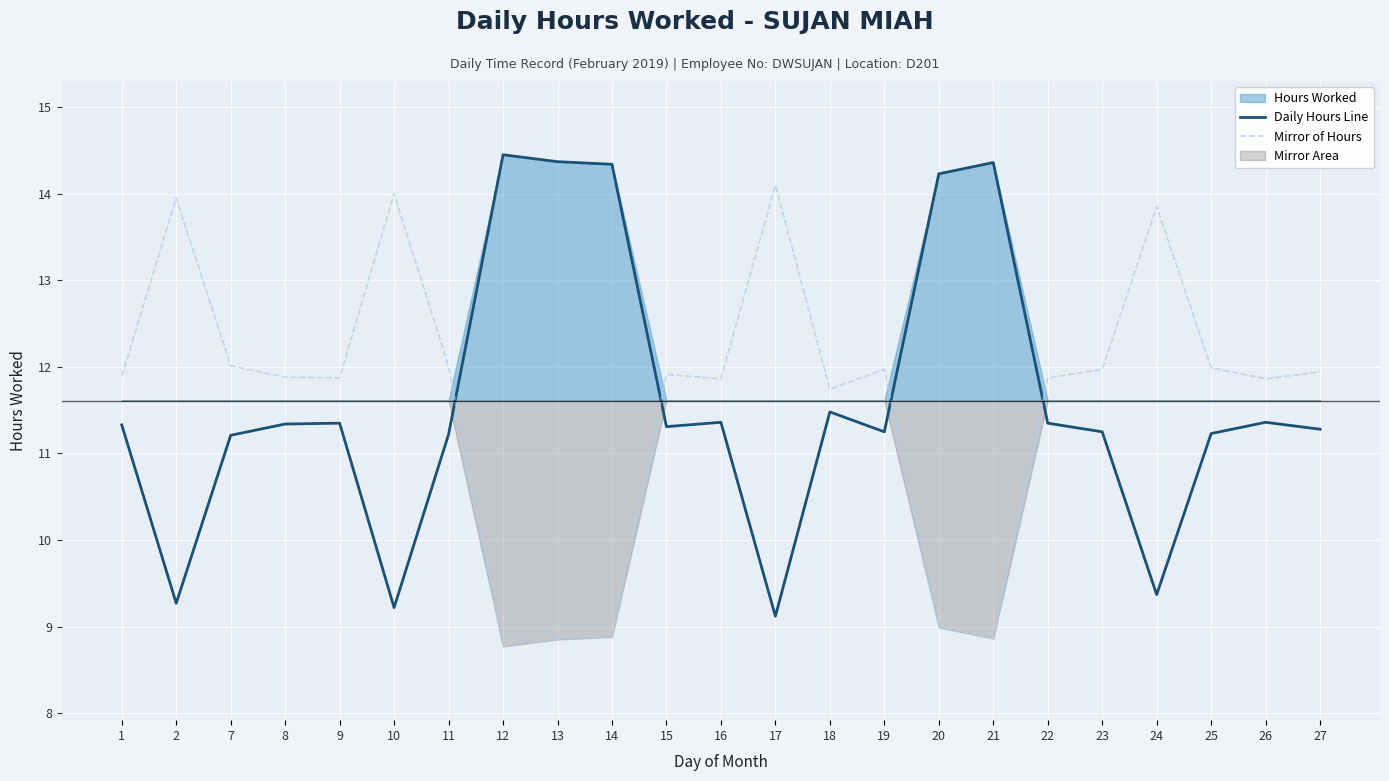

What is the lowest value of the Mirror of Hours series?

8.8